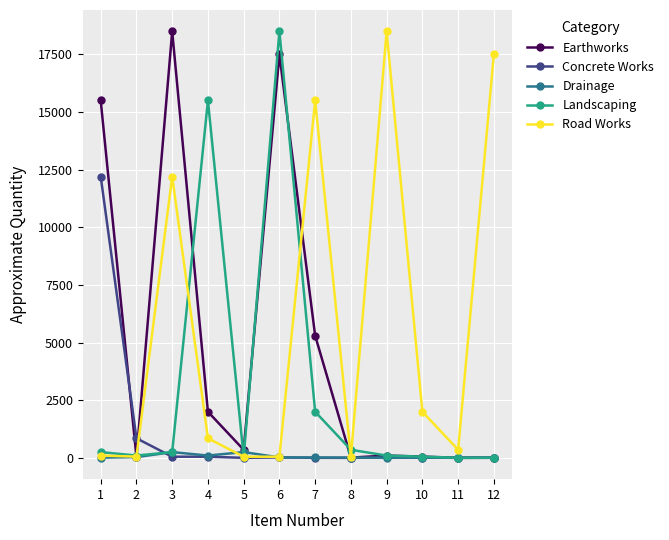

The value of Landscaping at 7 is 2958. True or false?

False